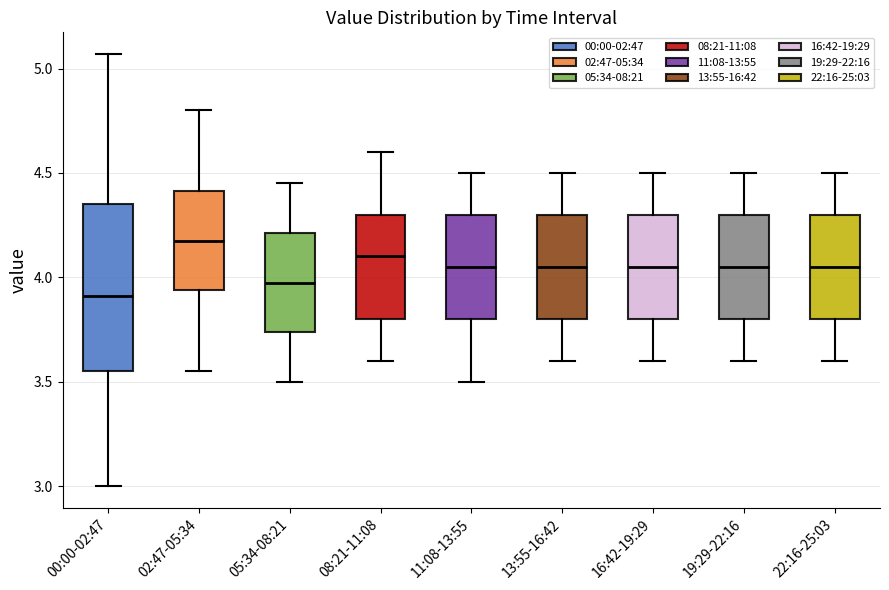

Comparing the boxes themselves (not the whiskers), which one is the tallest?

00:00-02:47